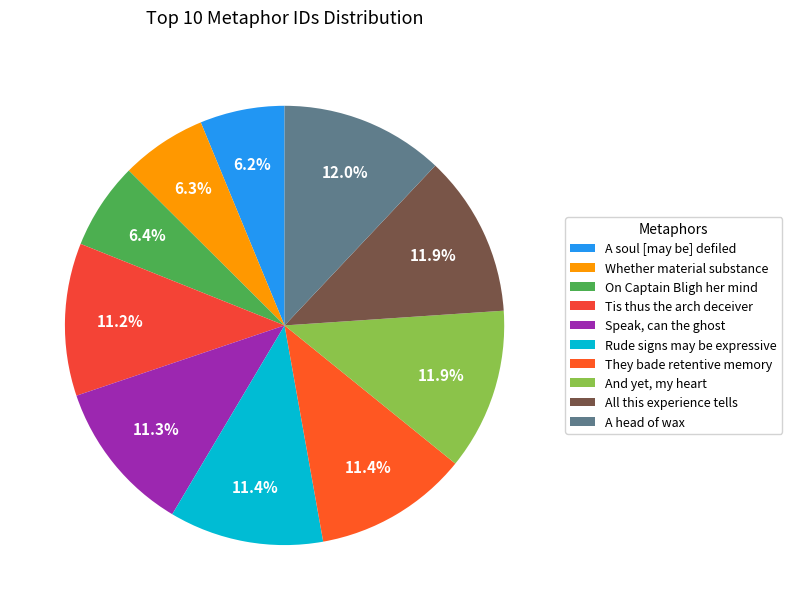

Approximately how many times larger is the value at And yet, my heart compared to They bade retentive memory?

1.0